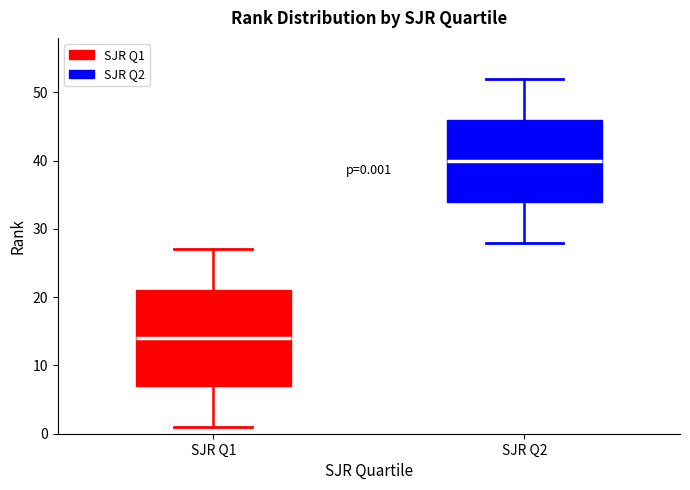

Which box has the lowest median line?

SJR Q1